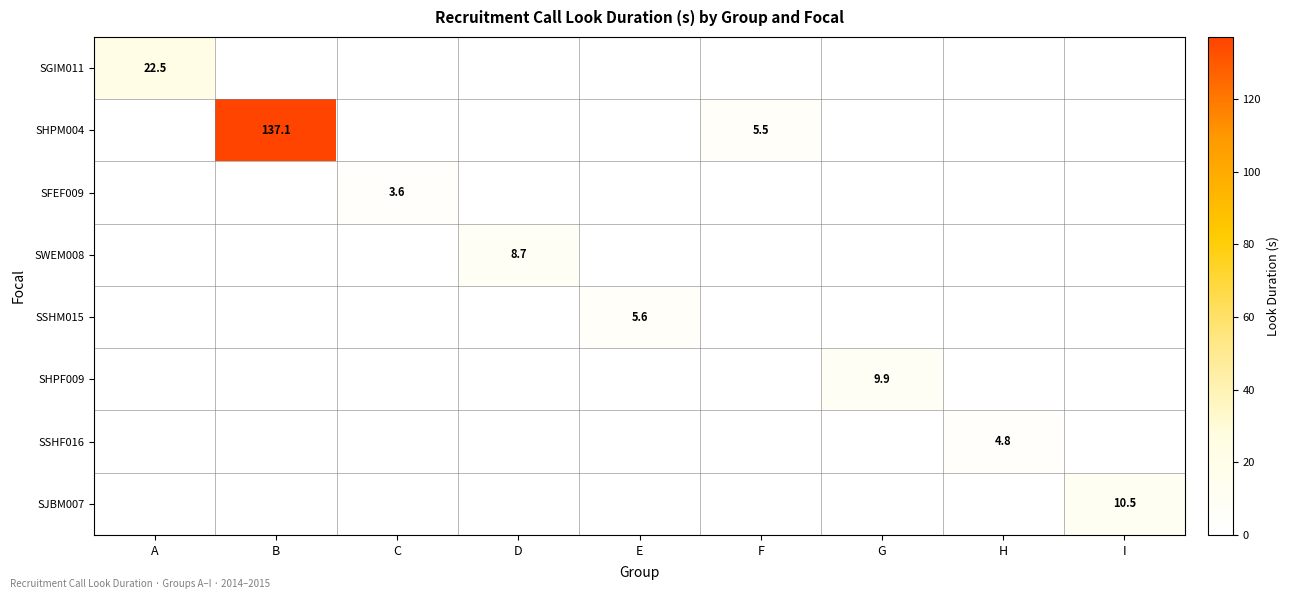

At which category is the sum across all series the highest?

B